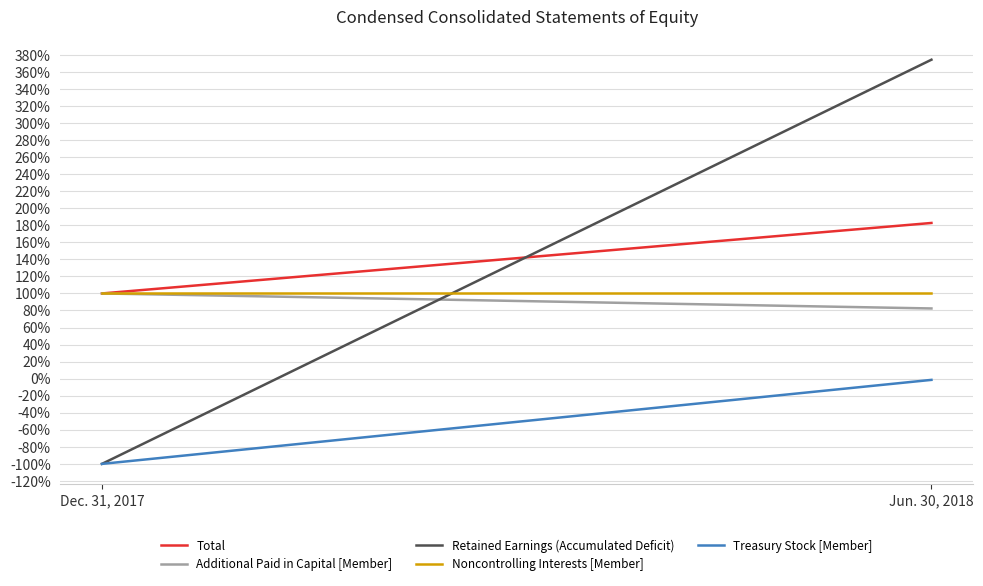

Reading right to left, transcribe all the data shown in this chart.

Total: Jun. 30, 2018=182.7	Dec. 31, 2017=100.0
Additional Paid in Capital [Member]: Jun. 30, 2018=82.4	Dec. 31, 2017=100.0
Retained Earnings (Accumulated Deficit): Jun. 30, 2018=374.3	Dec. 31, 2017=-100.0
Noncontrolling Interests [Member]: Jun. 30, 2018=100.0	Dec. 31, 2017=100.0
Treasury Stock [Member]: Jun. 30, 2018=-1.4	Dec. 31, 2017=-100.0